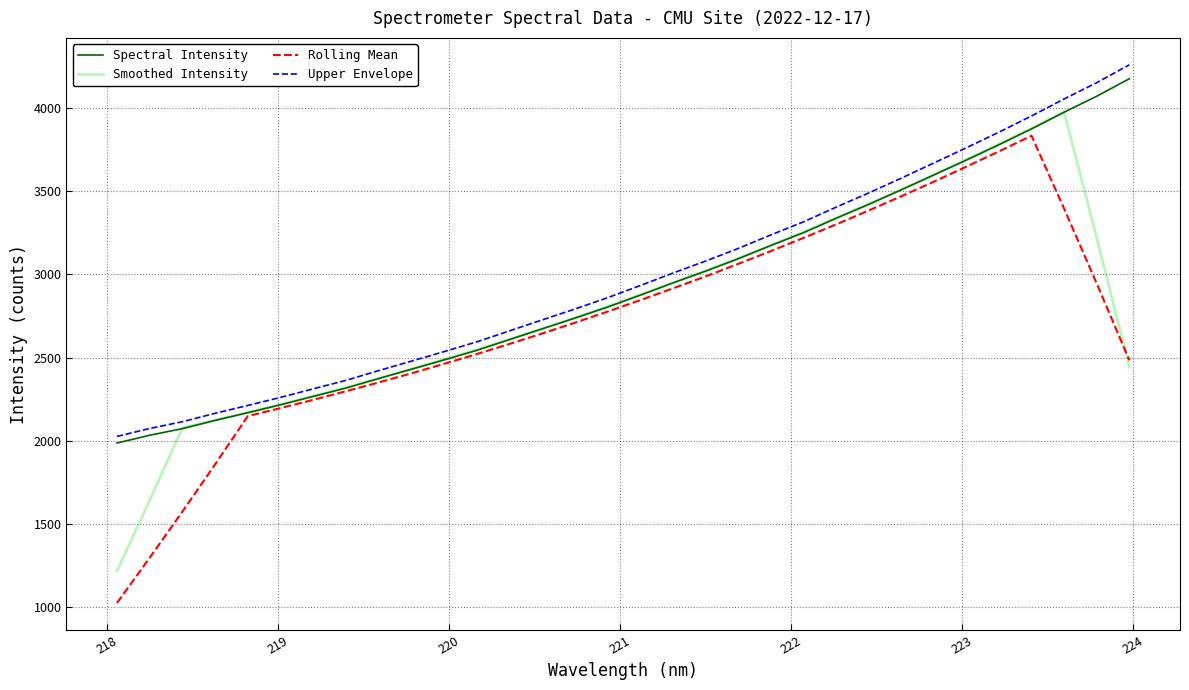

What is the smallest value displayed?

1027.3